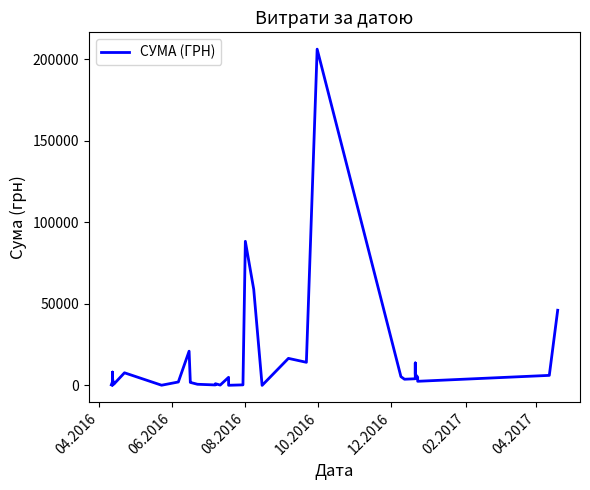

What is the maximum value shown in the chart?

206187.2